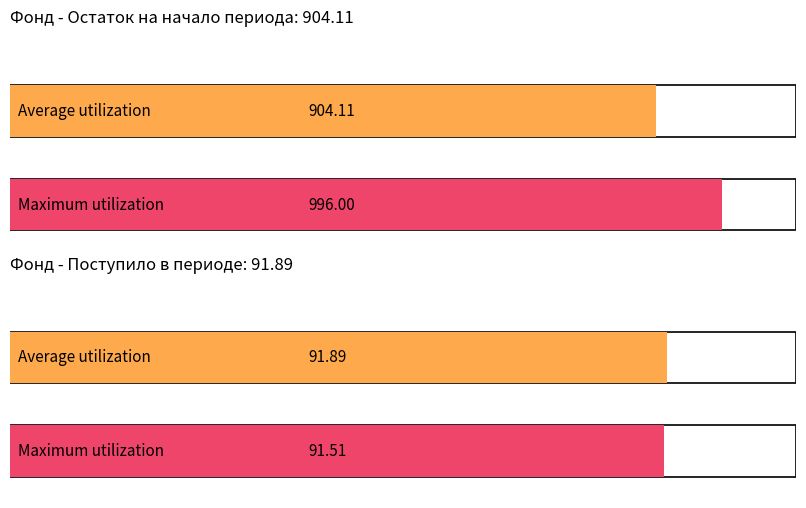

What is the difference between the highest and lowest values at за счет минимального взноса?

91.9